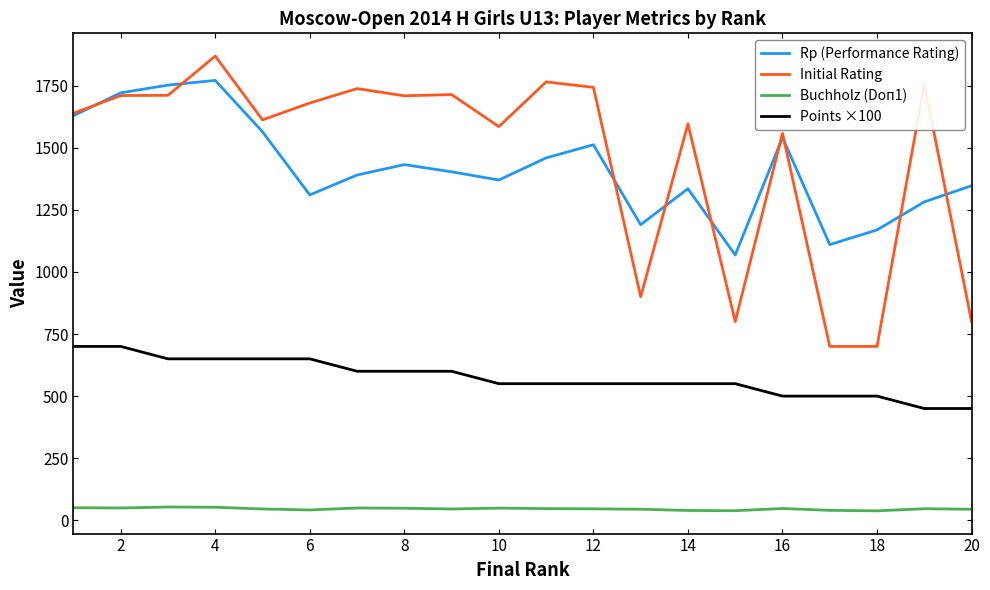

What is the highest value of the Rp (Performance Rating) series?

1771.0